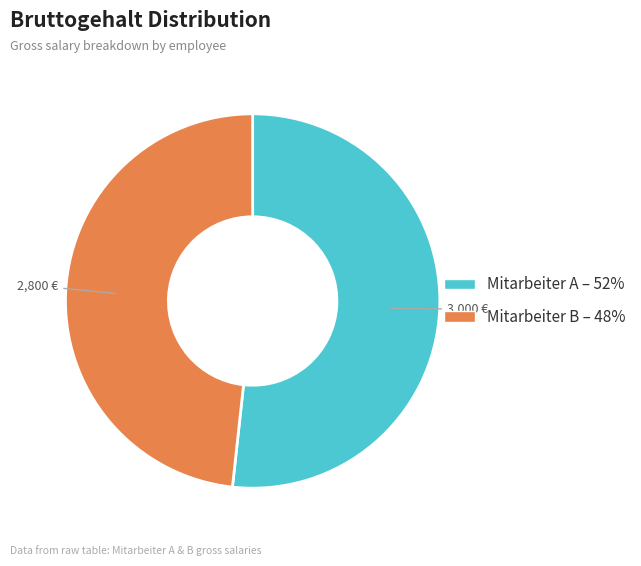

How many slices are in this pie chart?

2